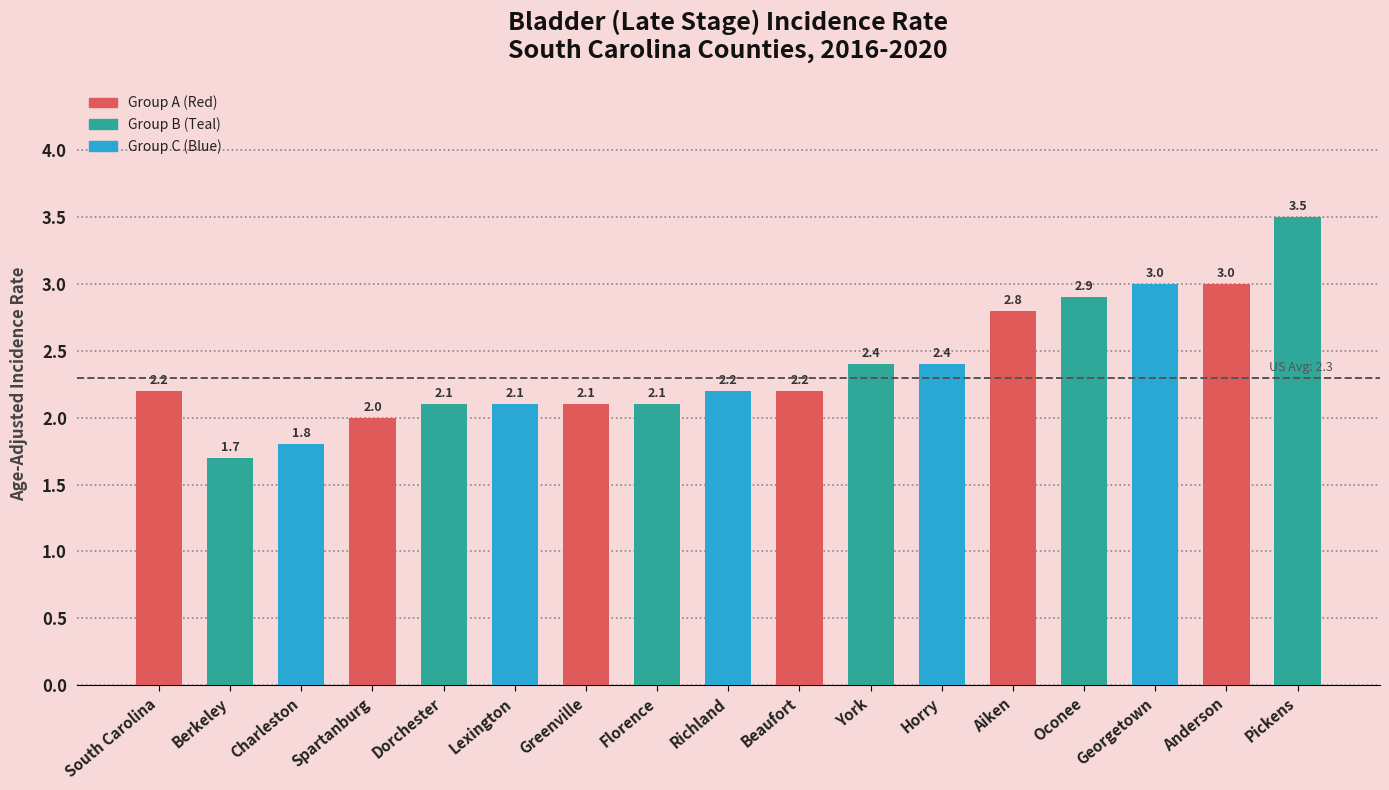

What is the ratio of the value at Richland to the value at York?

0.9